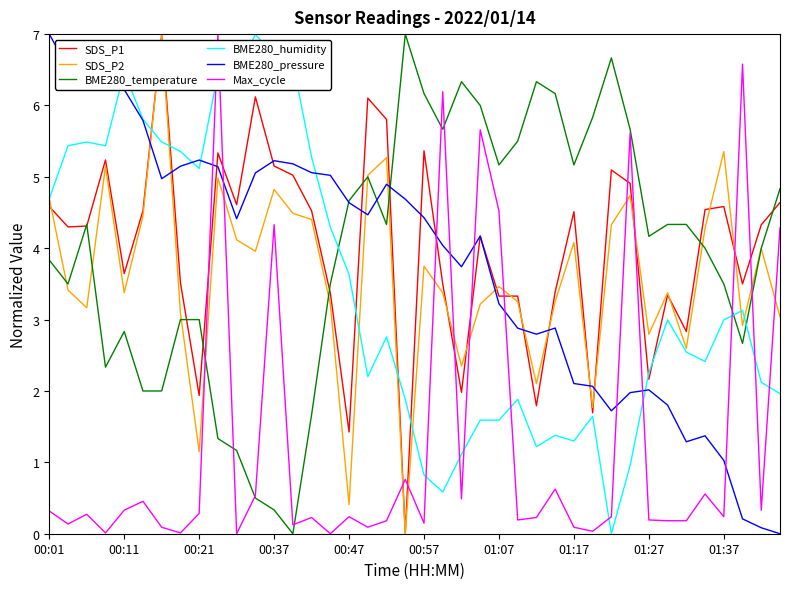

True or false: Max_cycle and BME280_humidity intersect in this chart.

True